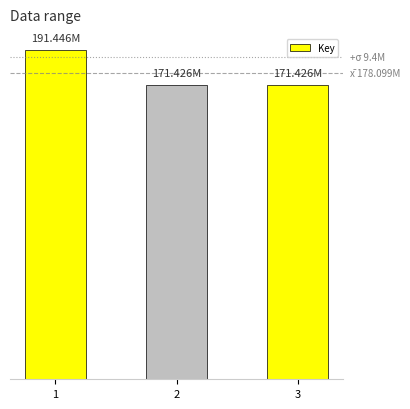

What is the change in value from 1 to 2?

-20019896